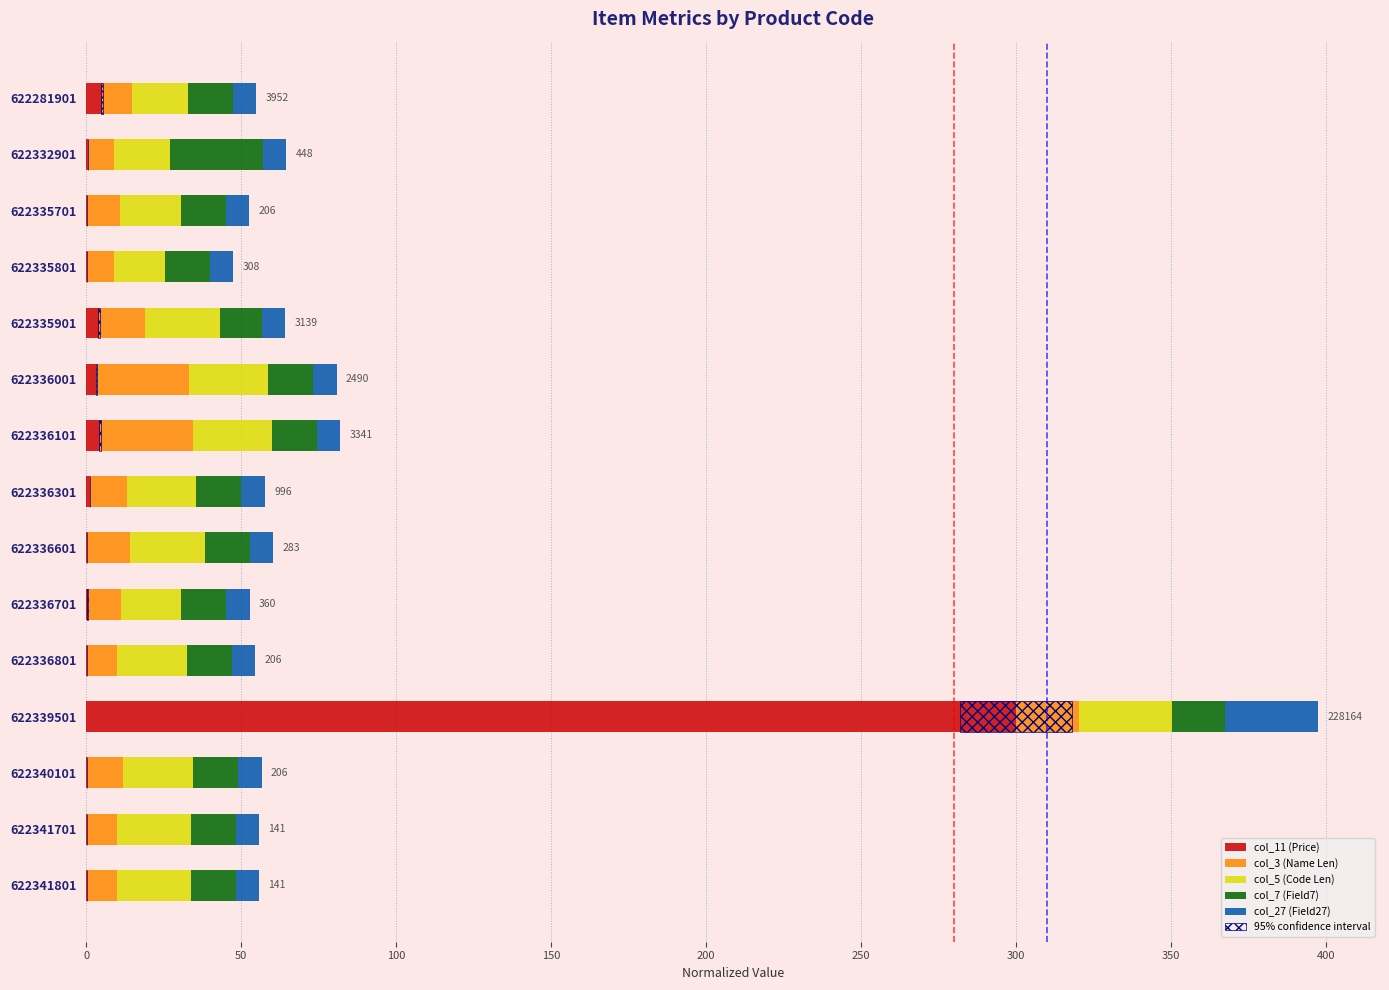

What is the difference between the maximum and minimum values in the 95% confidence interval series?

36.0